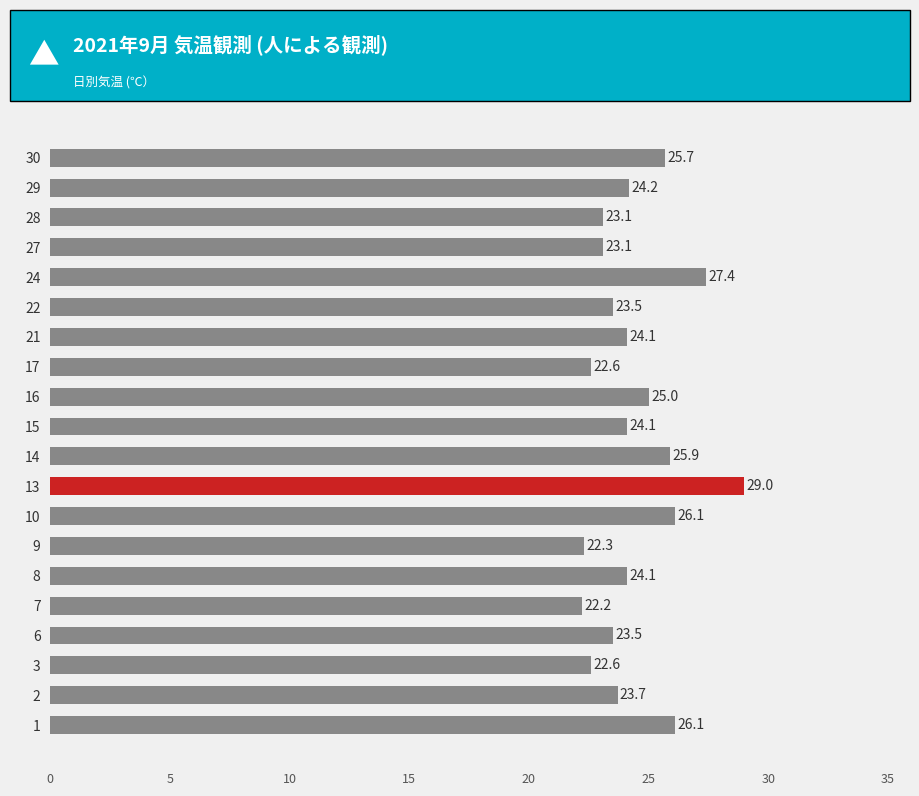

What is the average value?

24.4